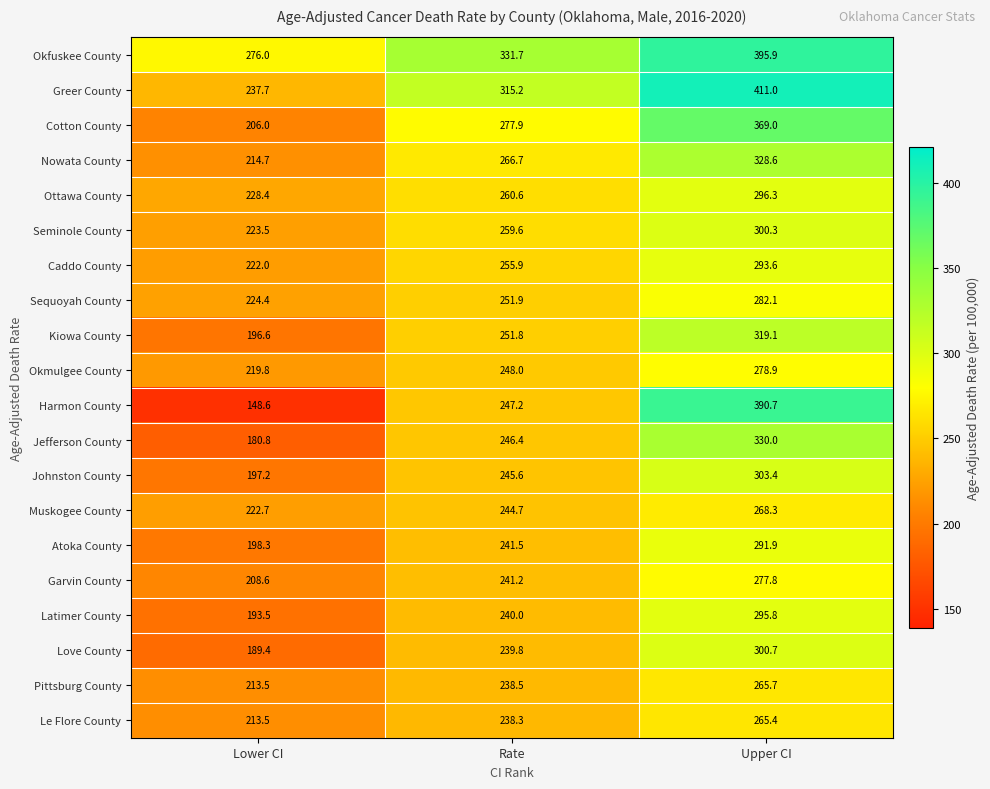

Which series has the widest spread of values?

Harmon County